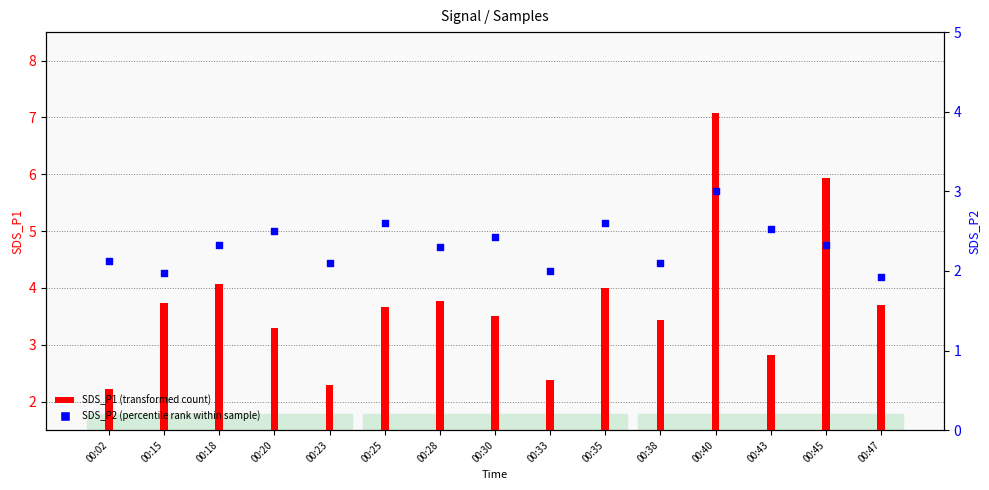

Which series has the largest Y range (max minus min)?

SDS_P1 (transformed count)